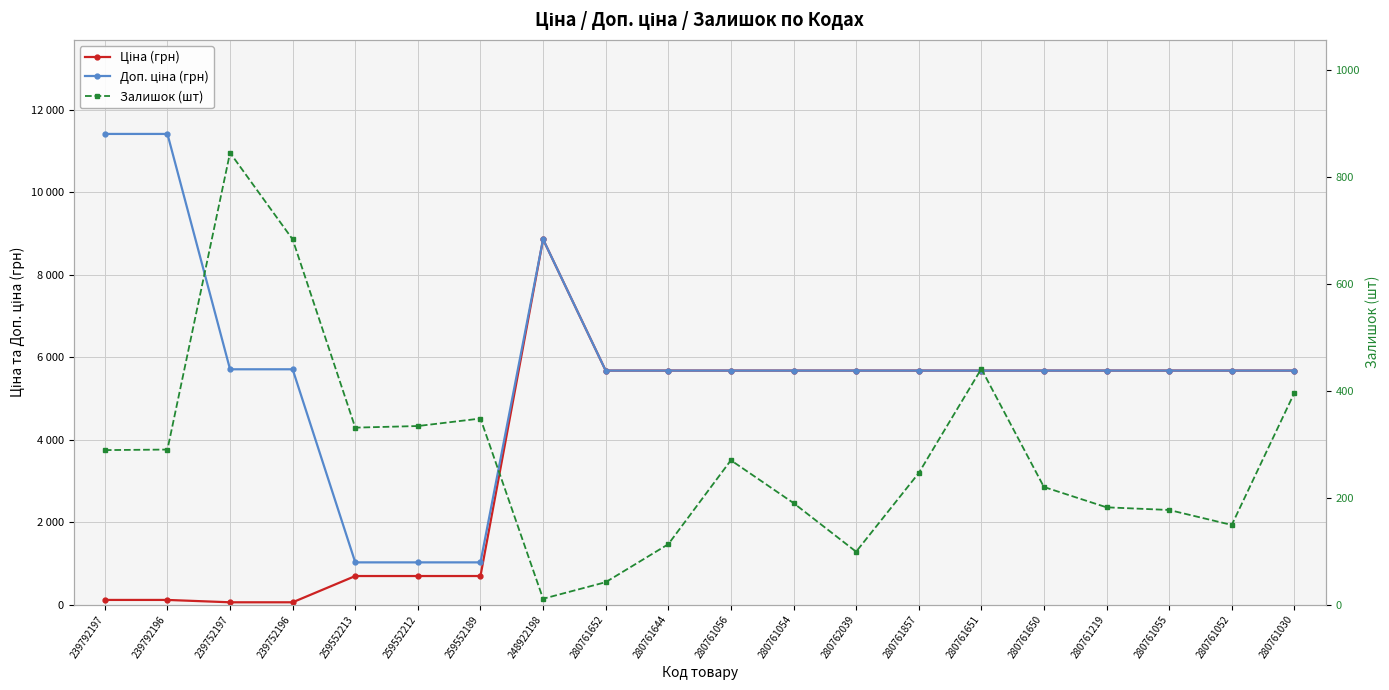

What are all the series names shown in the legend?

Ціна (грн), Доп. ціна (грн), Залишок (шт)